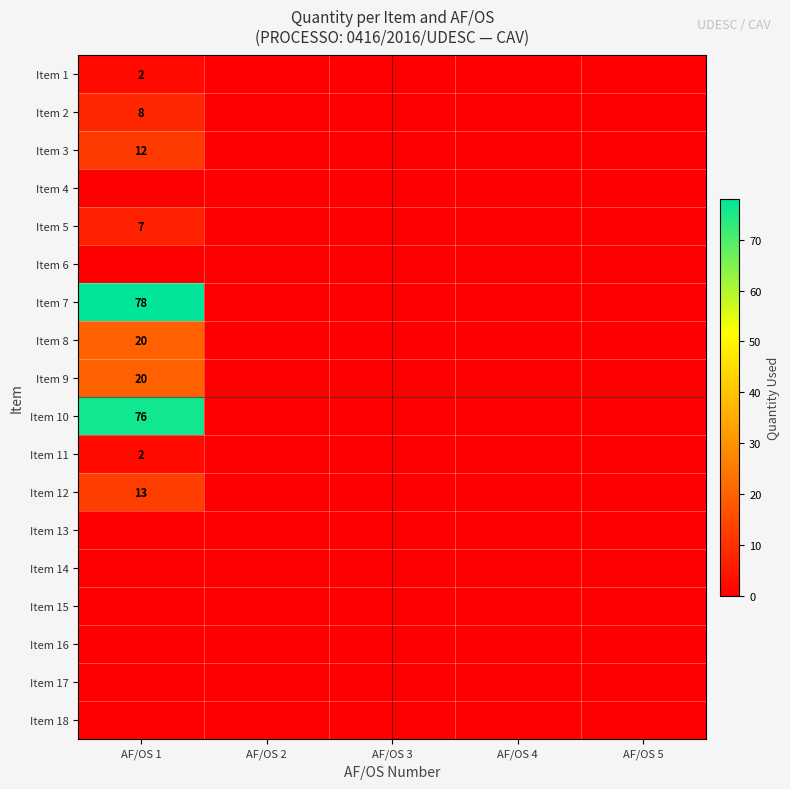

Which series has the largest total across all categories?

Item 7